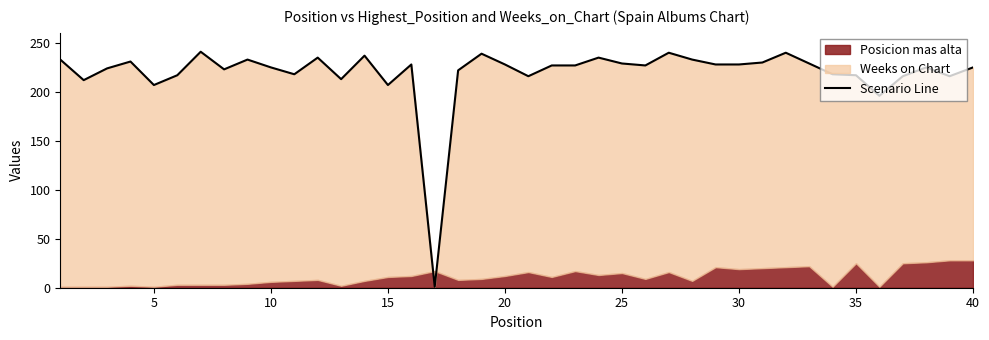

Does the chart display data point markers on the line(s)?

No